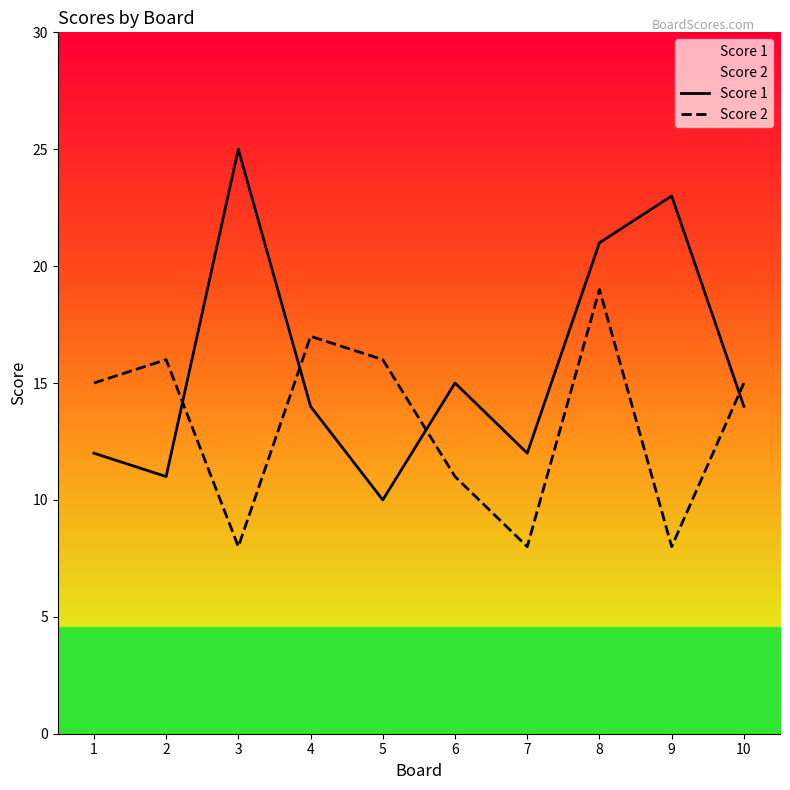

Is it true that Score 1 equals 14 at 10?

True